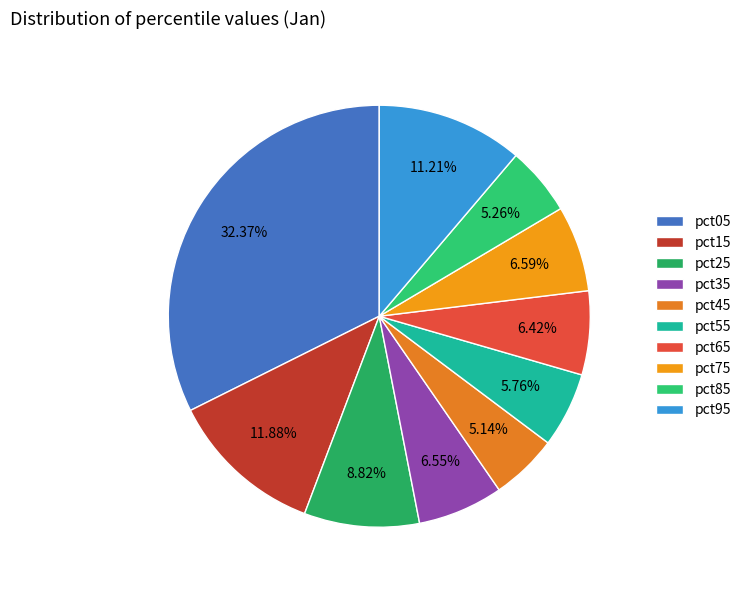

To the nearest percent, what is the difference between the largest and smallest slice percentages?

27%